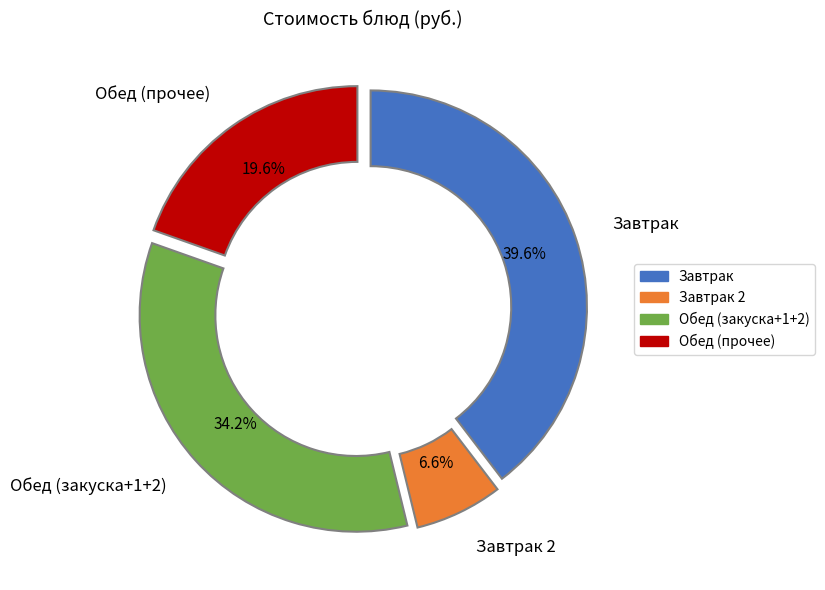

Does Завтрак account for over 50% of the chart?

No